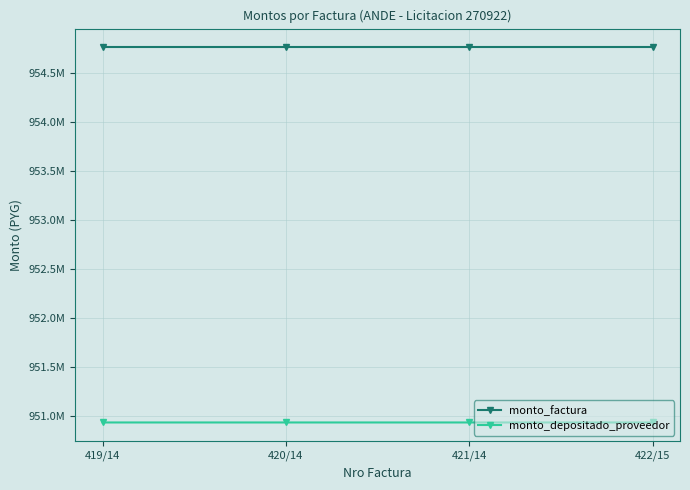

Is this an area chart (filled region under the line)?

No